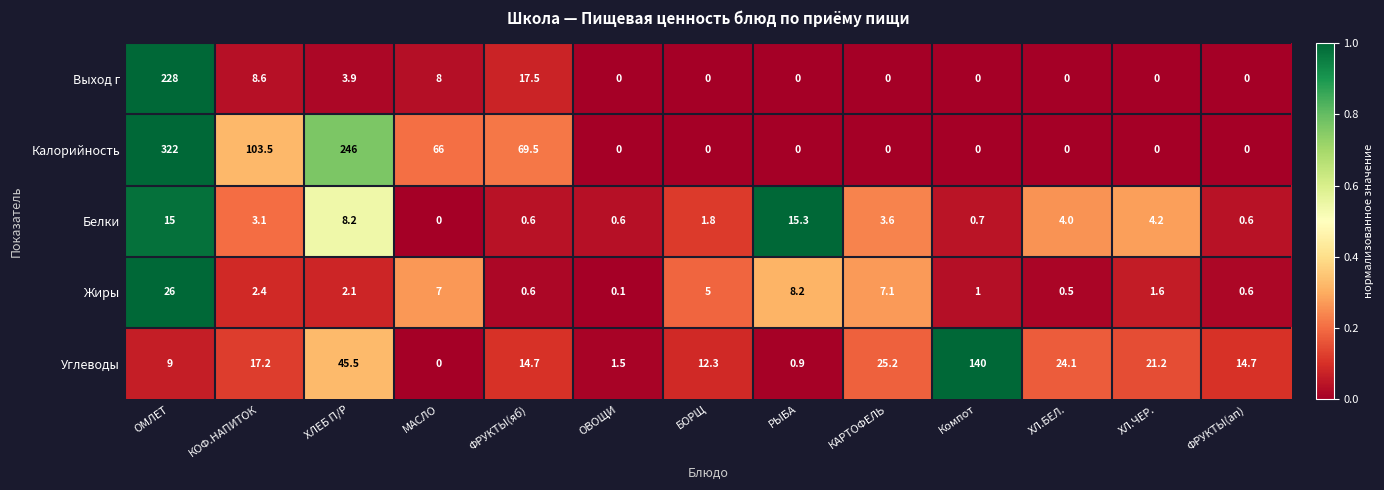

The value of Углеводы at Компот is 46.1. True or false?

False